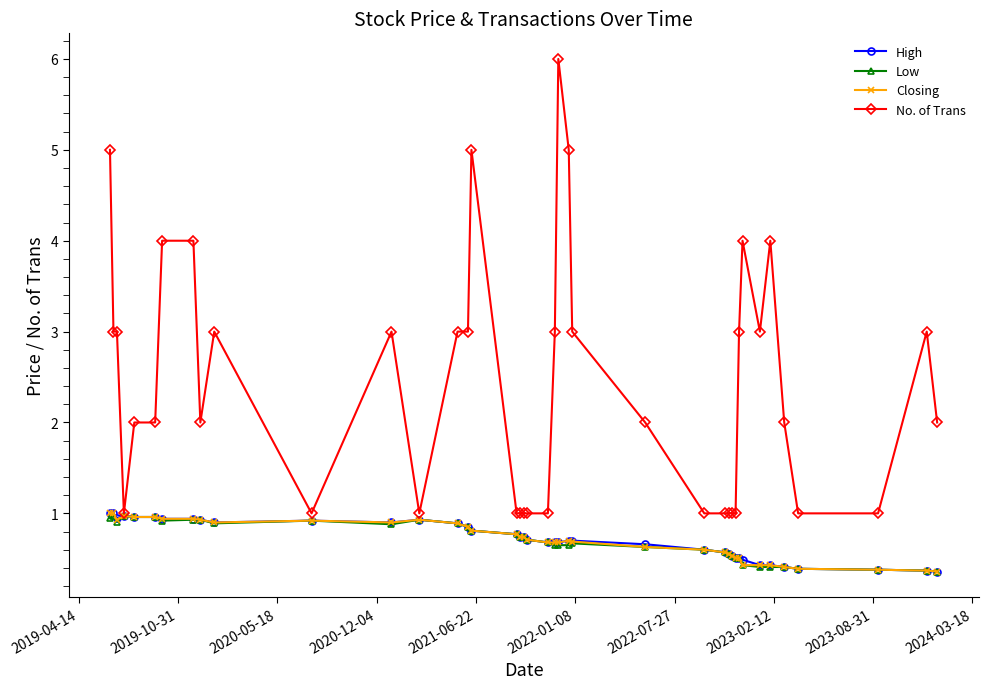

What is the difference between the second highest and second lowest values in the No. of Trans series?

4.0